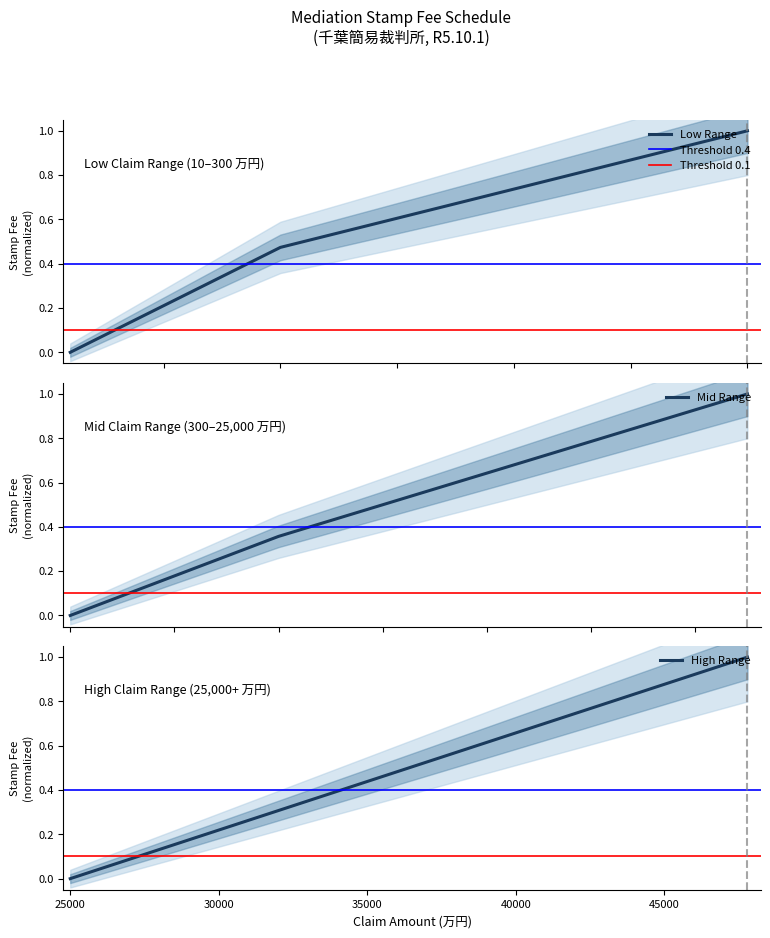

True or false: stamp_fee has a value of 0.2 at 30.

False